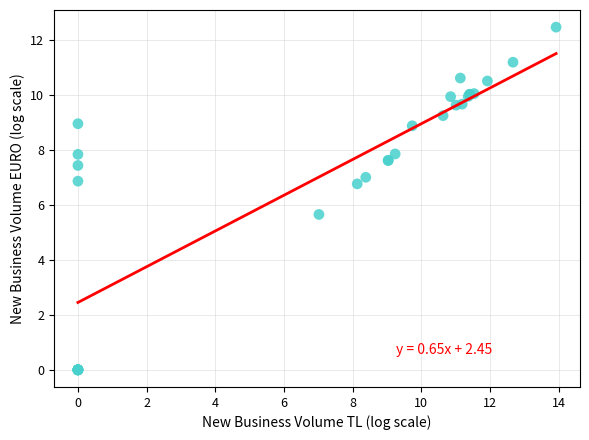

What Y value in the scatter plot is closest to 6?

5.7